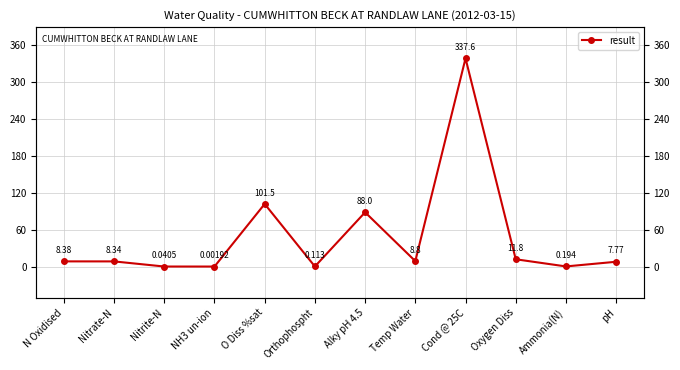

How many interior local peaks (higher than both neighbors) does the data have?

3